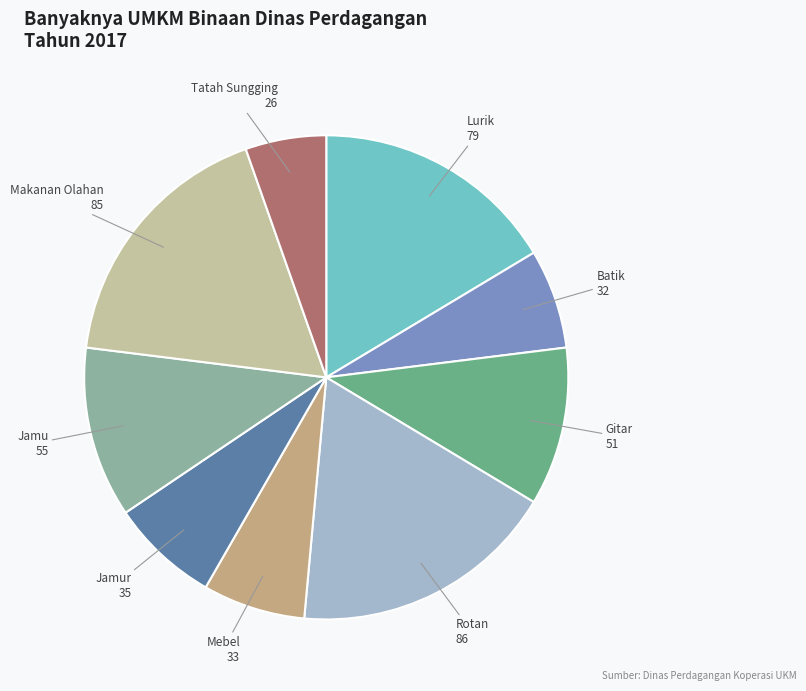

The Mebel slice represents 1% of the pie. True or false?

False